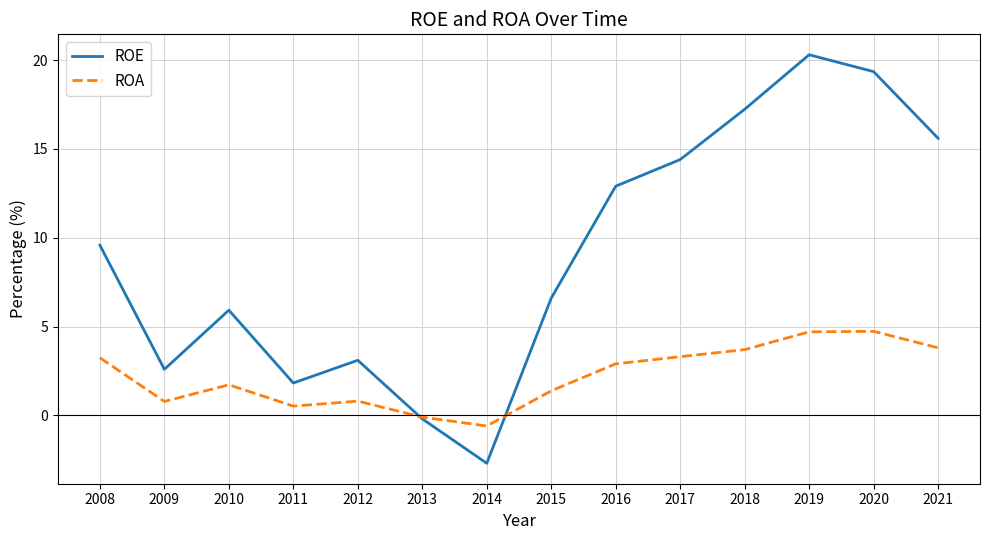

At which category is the sum across all series the highest?

2019